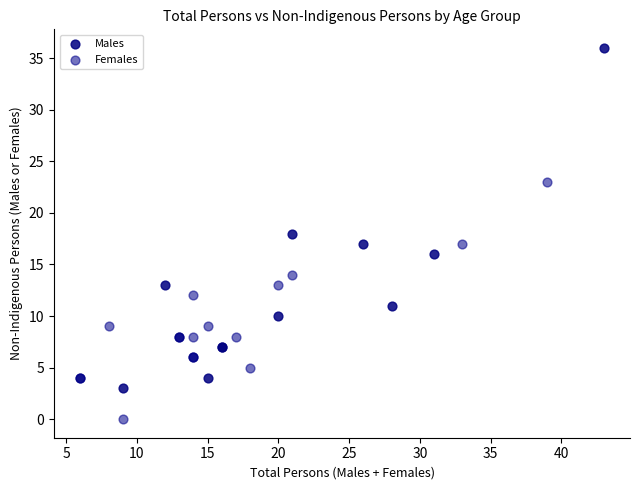

What are all the series names shown in the legend?

Males, Females